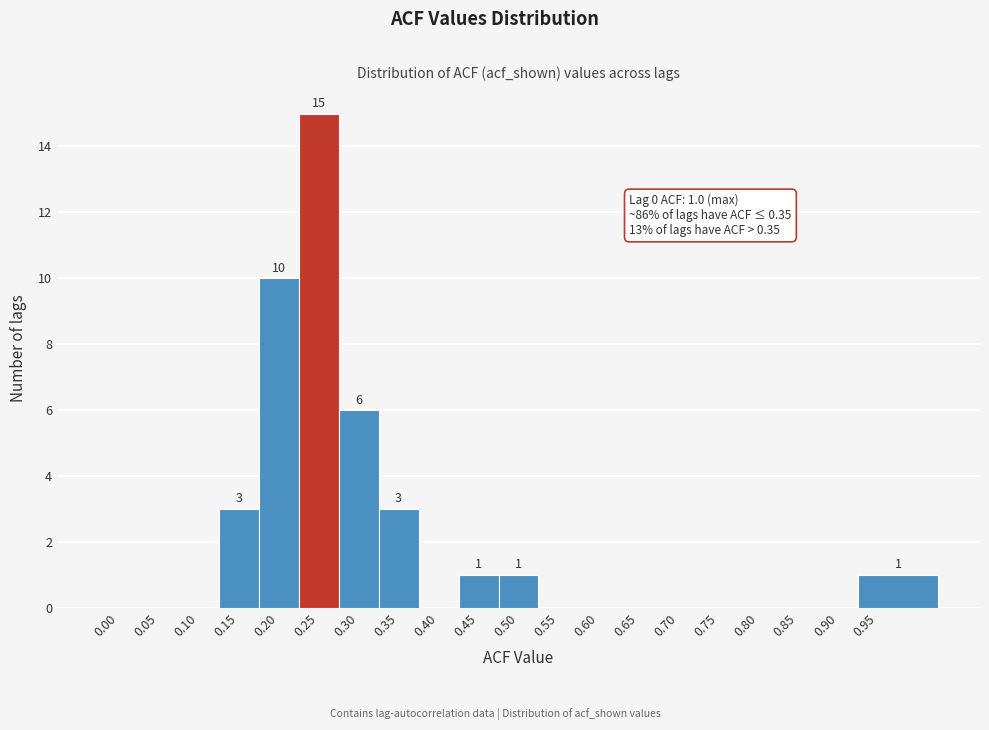

Reading left to right, extract all data points from this chart.

0.00=0	0.05=0	0.10=0	0.15=3	0.20=10	0.25=15	0.30=6	0.35=3	0.40=0	0.45=1	0.50=1	0.55=0	0.60=0	0.65=0	0.70=0	0.75=0	0.80=0	0.85=0	0.90=0	0.95=1